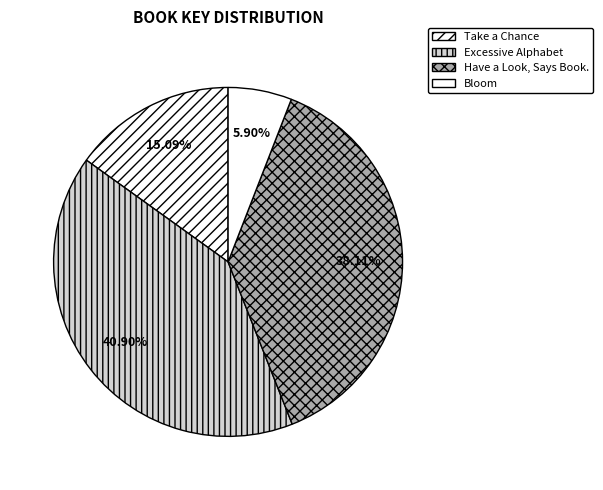

Which slice is the smallest?

Bloom